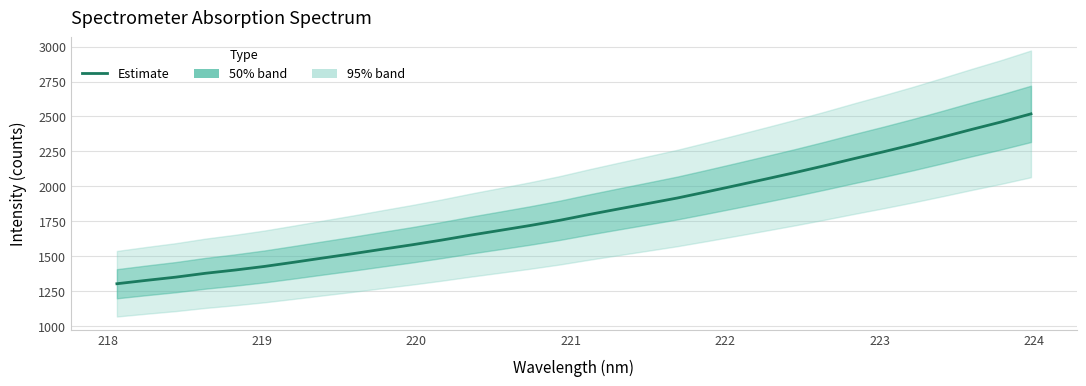

What is the label of the 28th point from the right?

221